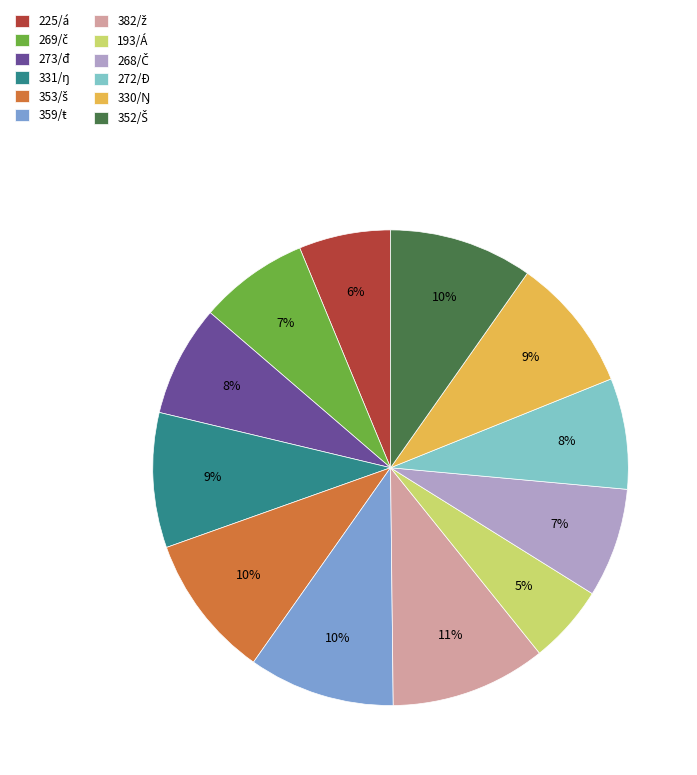

To the nearest percent, what percentage of the pie is 273/đ?

8%